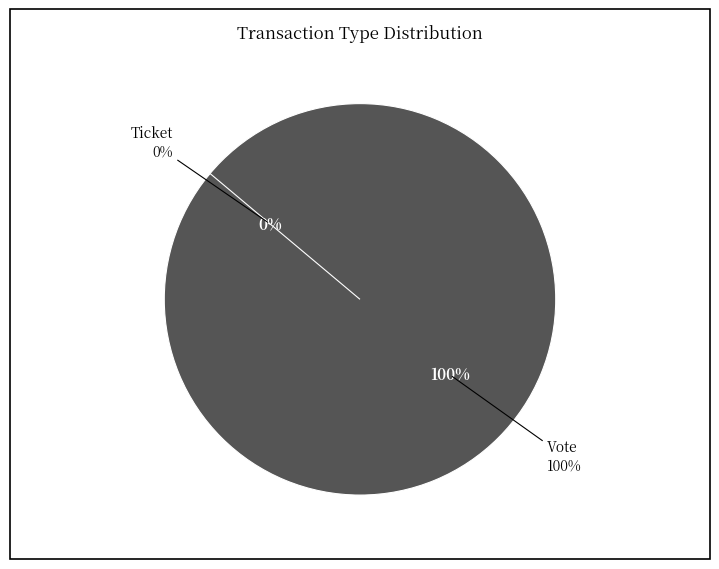

What is the largest slice in the pie chart?

Vote